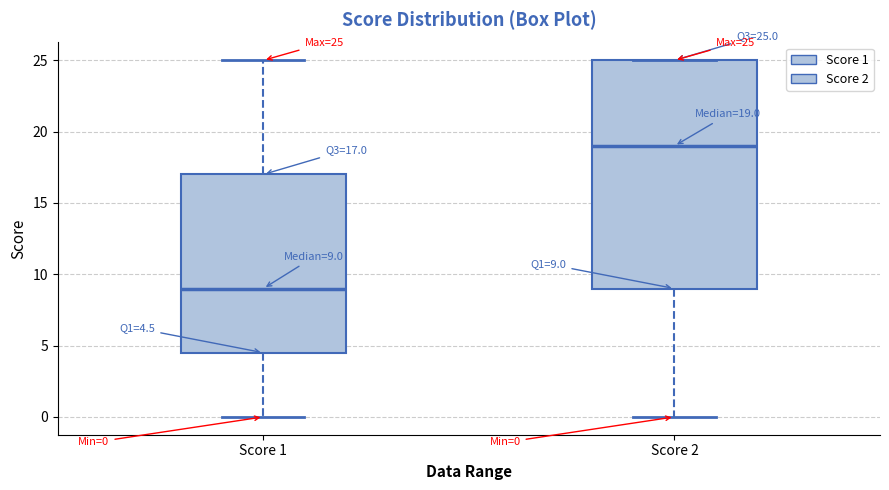

Which box's median line is the lowest?

Score 1